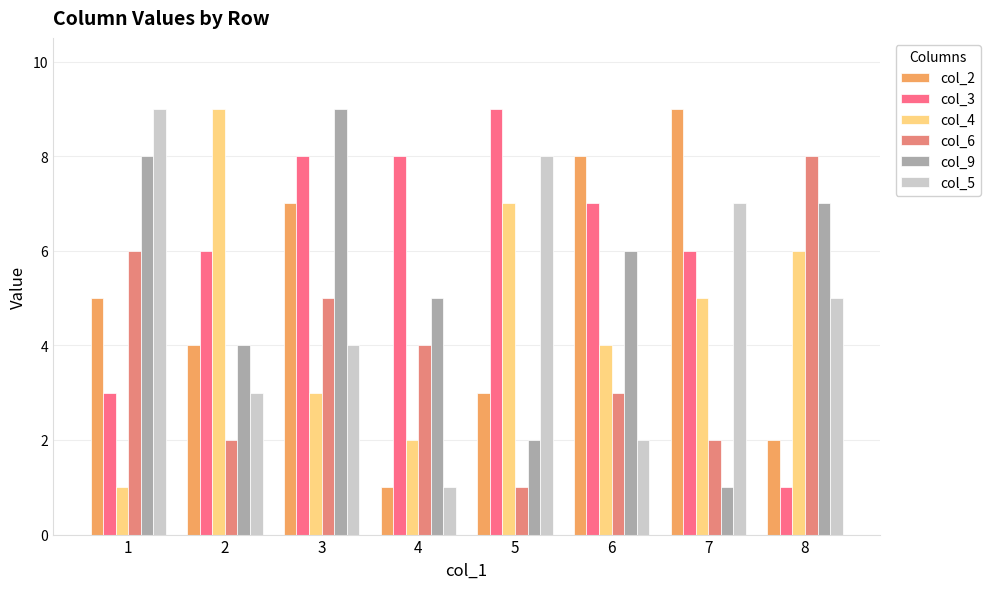

Is it true that col_2 equals 0 at 4?

False